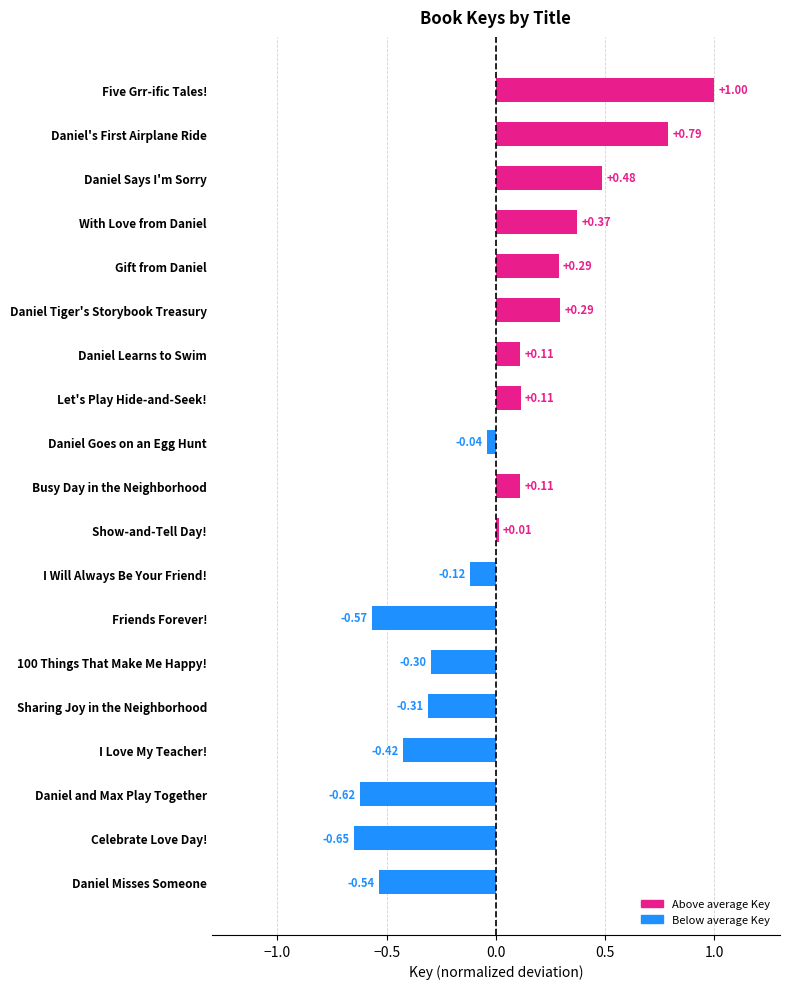

How many values exceed 0?

10